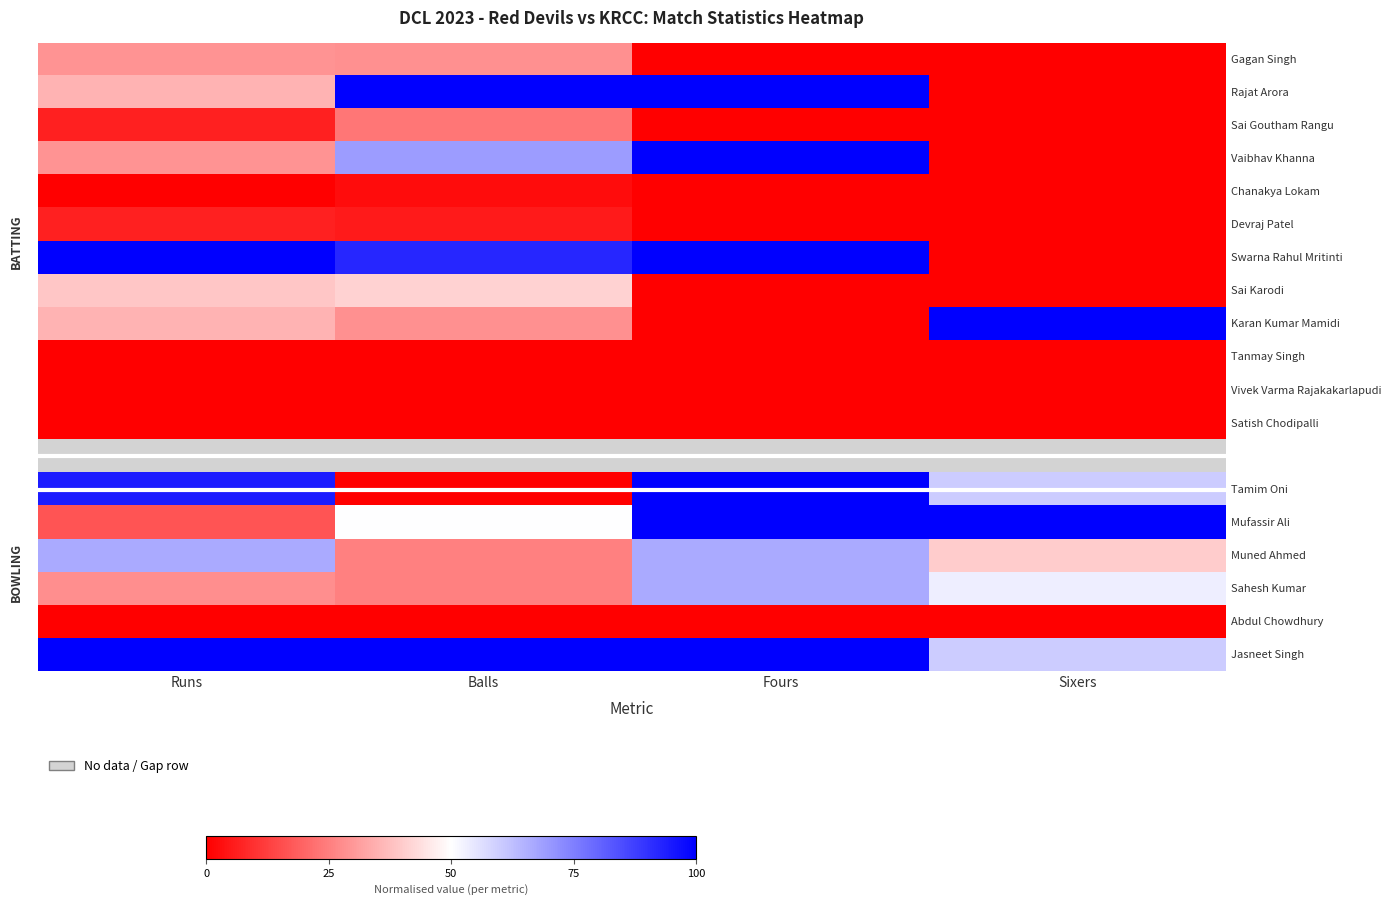

Which label corresponds to the largest value in the chart?

Balls